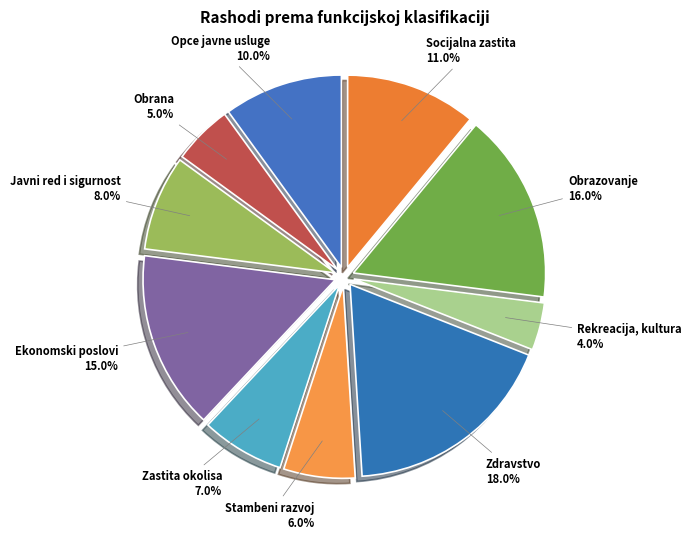

Approximately how many times larger is the value at Zdravstvo compared to Opce javne usluge?

1.8